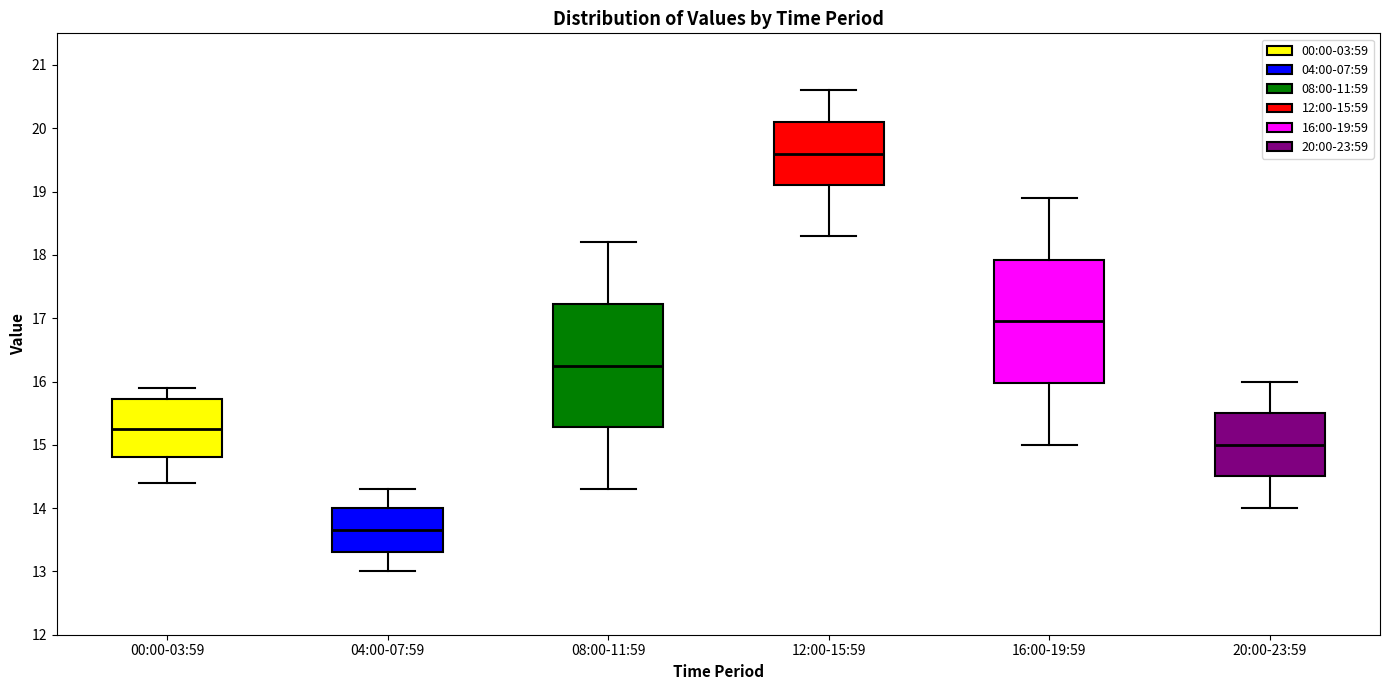

Reading left to right, read every box against the y-axis: the position of its median line, the range the box covers, and the ends of its whiskers. The values are not printed on the chart, so give them approximately, as read against the axis.

00:00-03:59: median 15.3, box 14.8 to 15.7, whiskers 14.4 to 15.9
04:00-07:59: median 13.7, box 13.3 to 14.0, whiskers 13.0 to 14.3
08:00-11:59: median 16.3, box 15.3 to 17.2, whiskers 14.3 to 18.2
12:00-15:59: median 19.6, box 19.1 to 20.1, whiskers 18.3 to 20.6
16:00-19:59: median 17.0, box 16.0 to 17.9, whiskers 15.0 to 18.9
20:00-23:59: median 15.0, box 14.5 to 15.5, whiskers 14.0 to 16.0